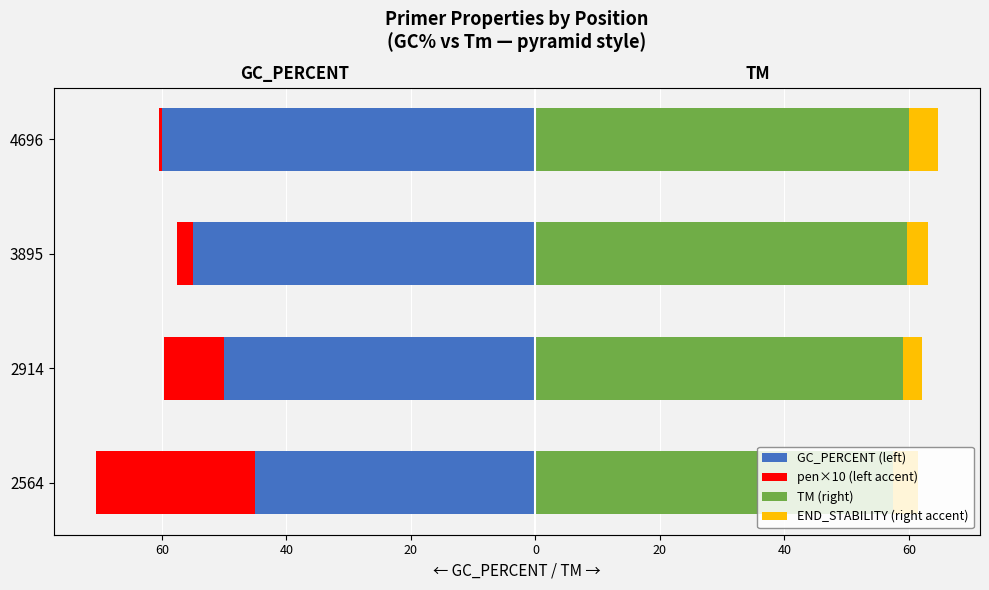

Which series has the largest total across all categories?

TM (right)